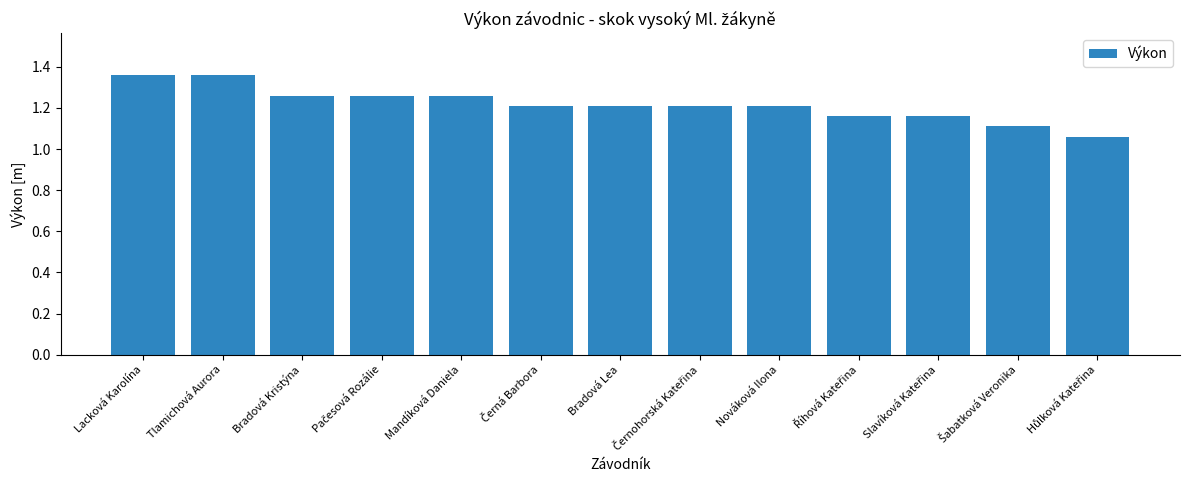

How many values are between 1 and 2?

13